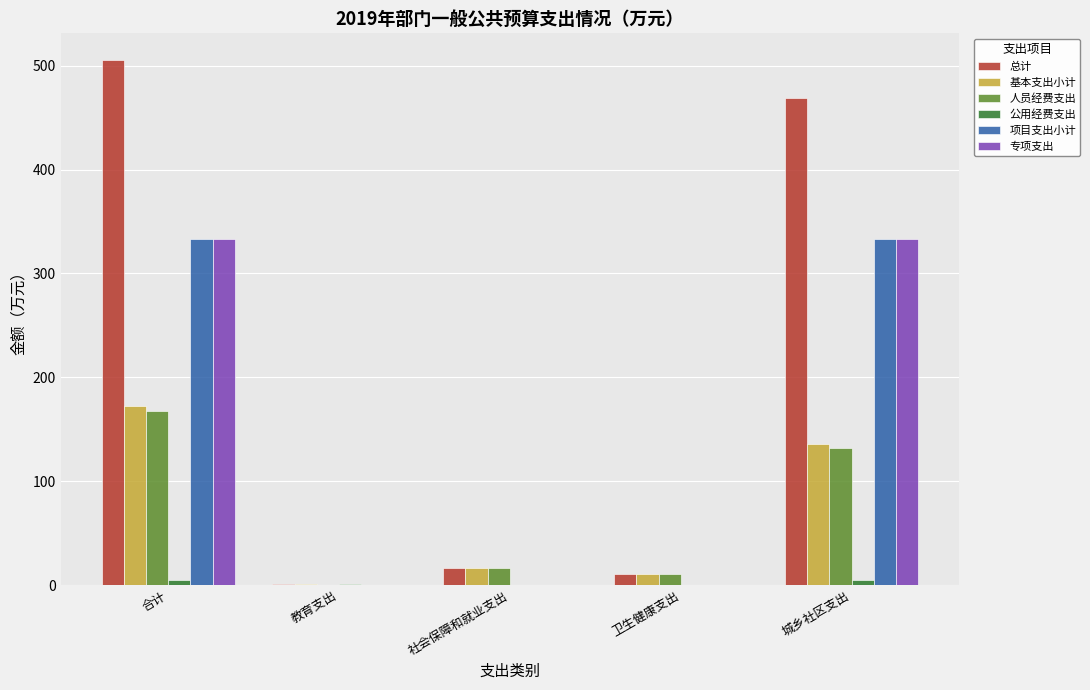

Which series changed the most between 社会保障和就业支出 and 城乡社区支出?

总计